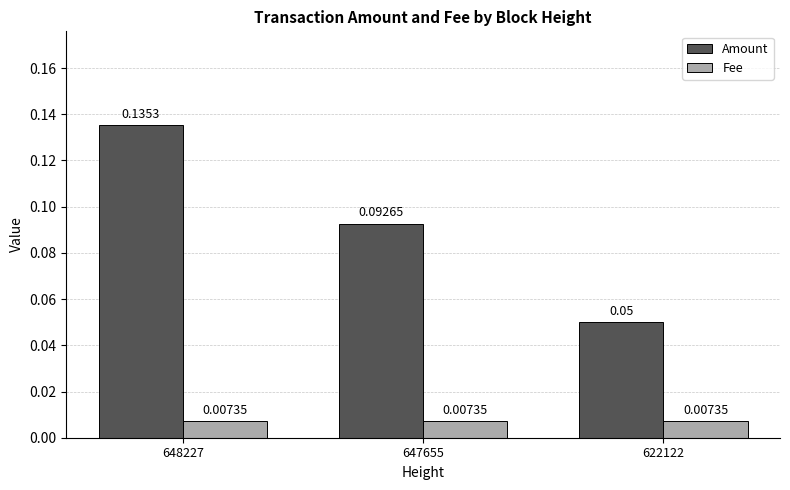

What are all the series names shown in the legend?

Amount, Fee